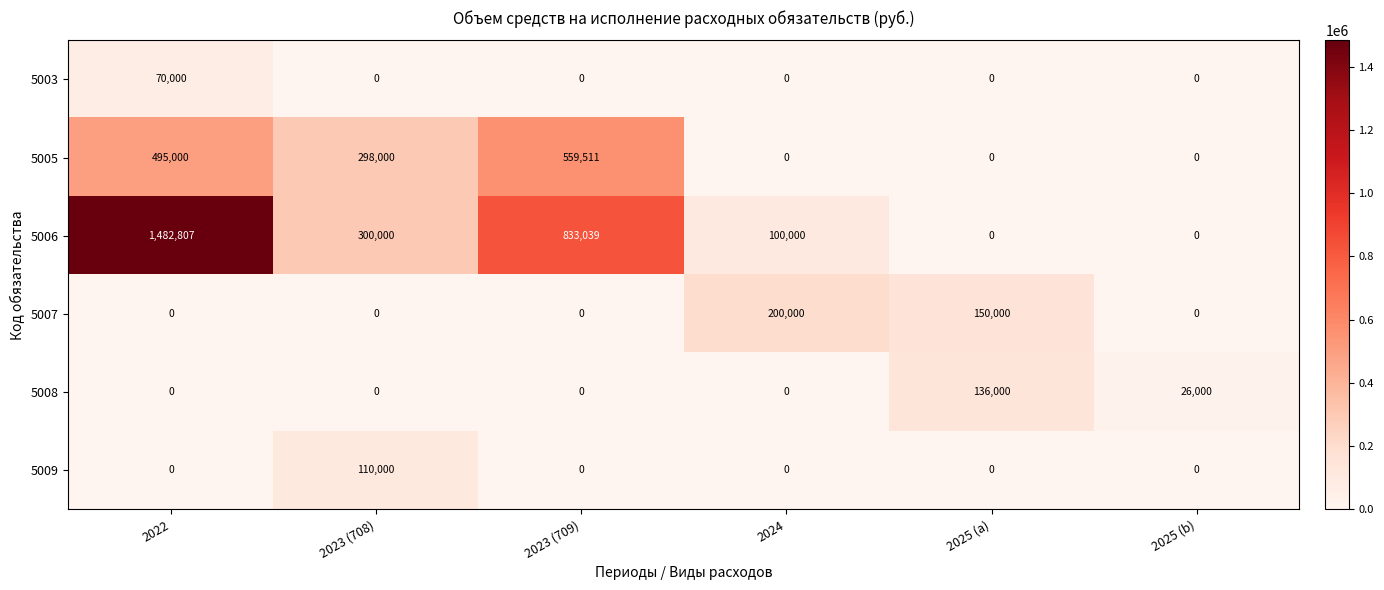

What is the total value across all series at 2022?

2047807